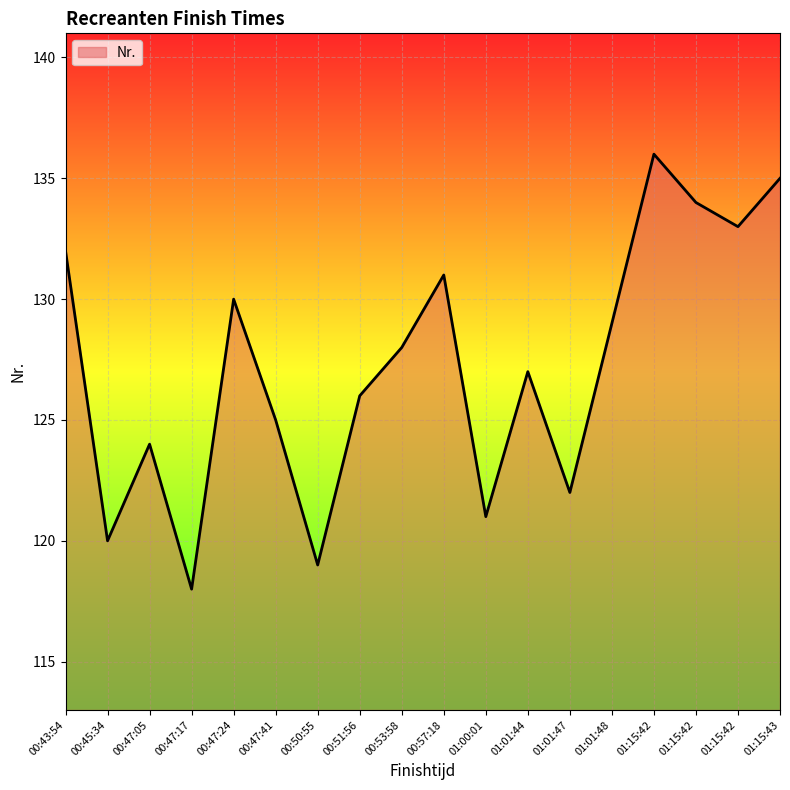

How many distinct data groups are displayed?

1